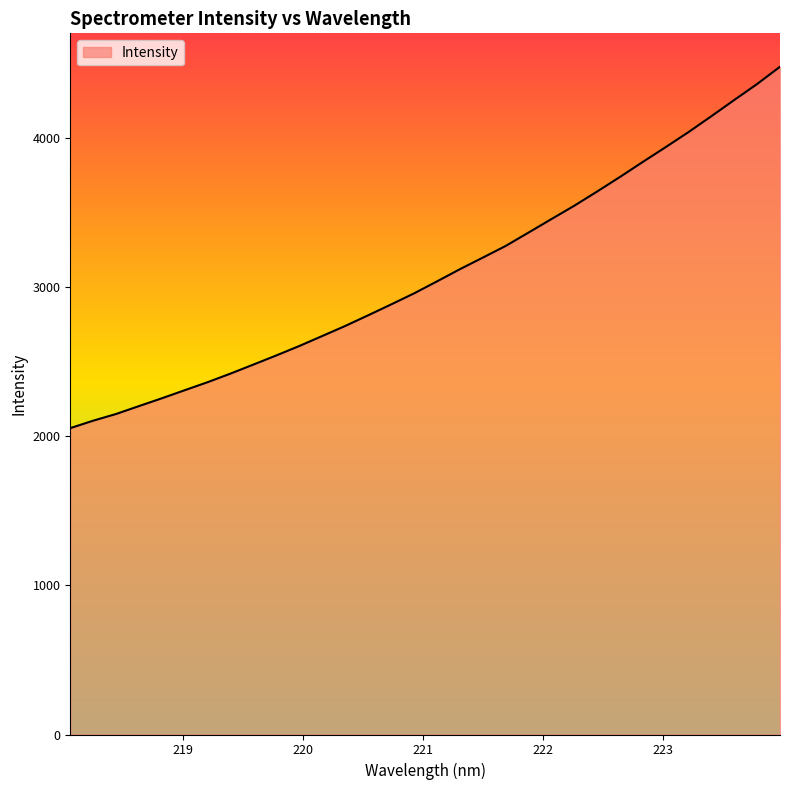

What is the difference between the maximum and minimum values?

2422.9